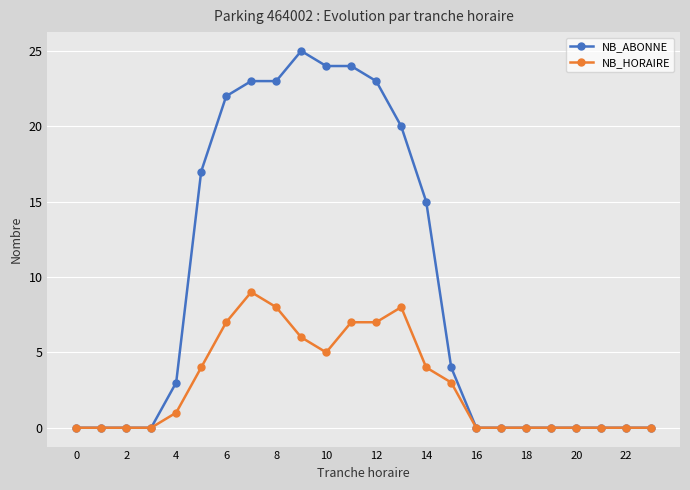

At how many categories does at least one series exceed 19?

8